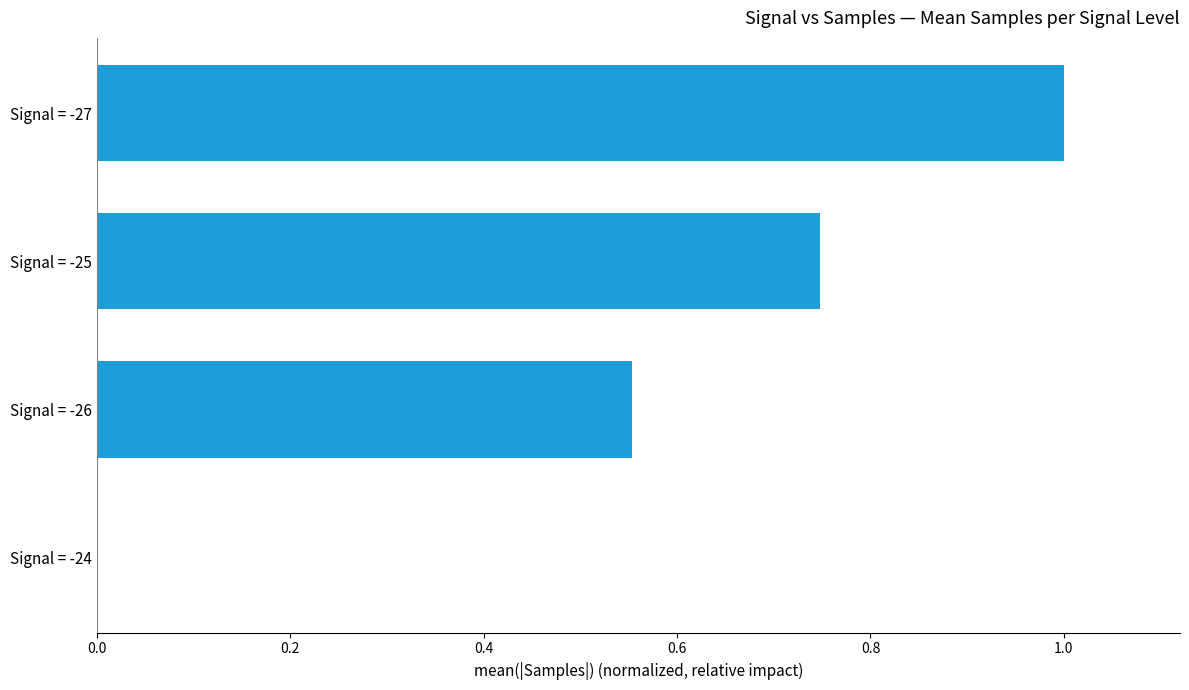

Which has a higher value, Signal = -27 or Signal = -26?

Signal = -27